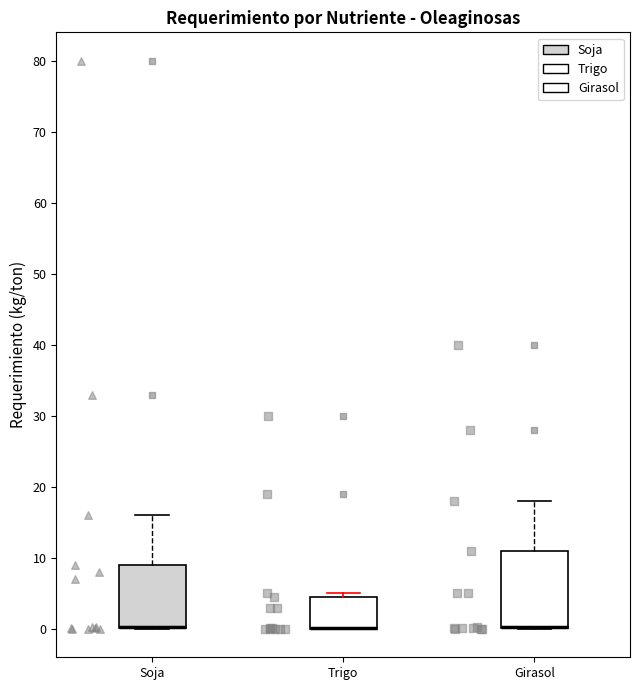

Which box is the tallest, from its lower edge to its upper edge?

Girasol